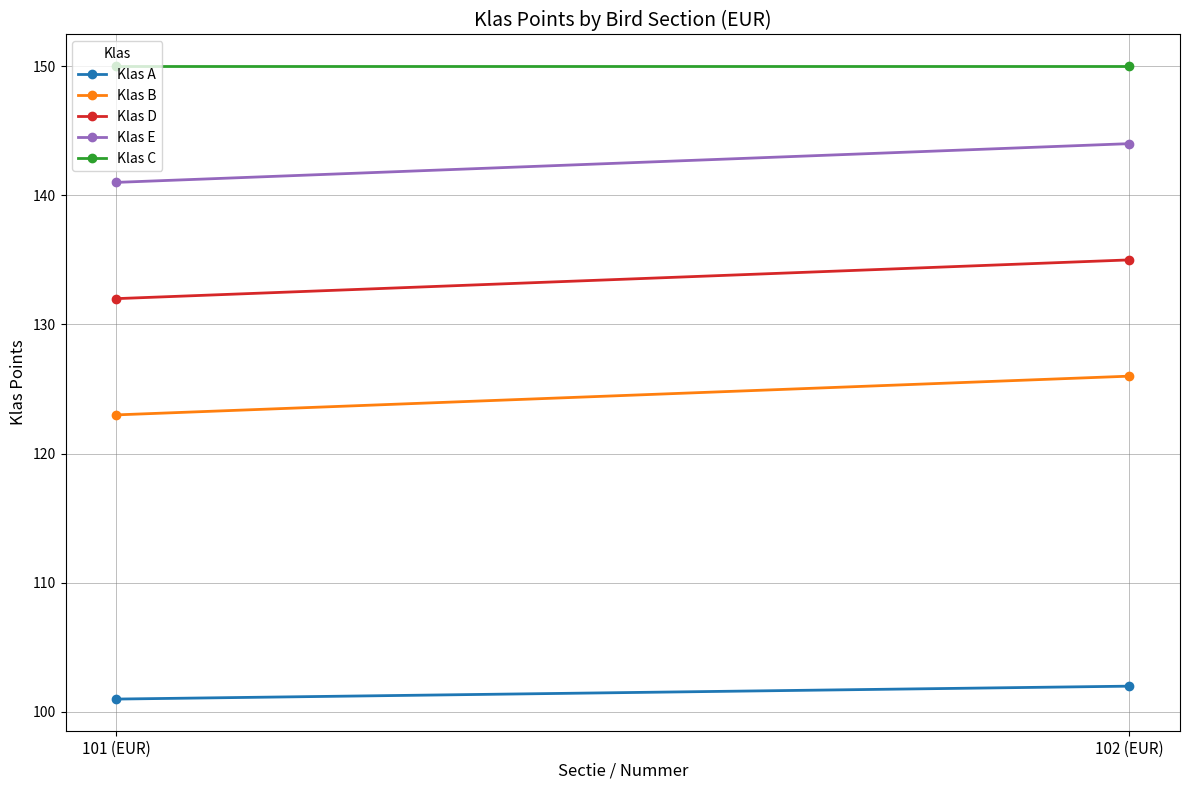

How many series are shown in this chart?

5